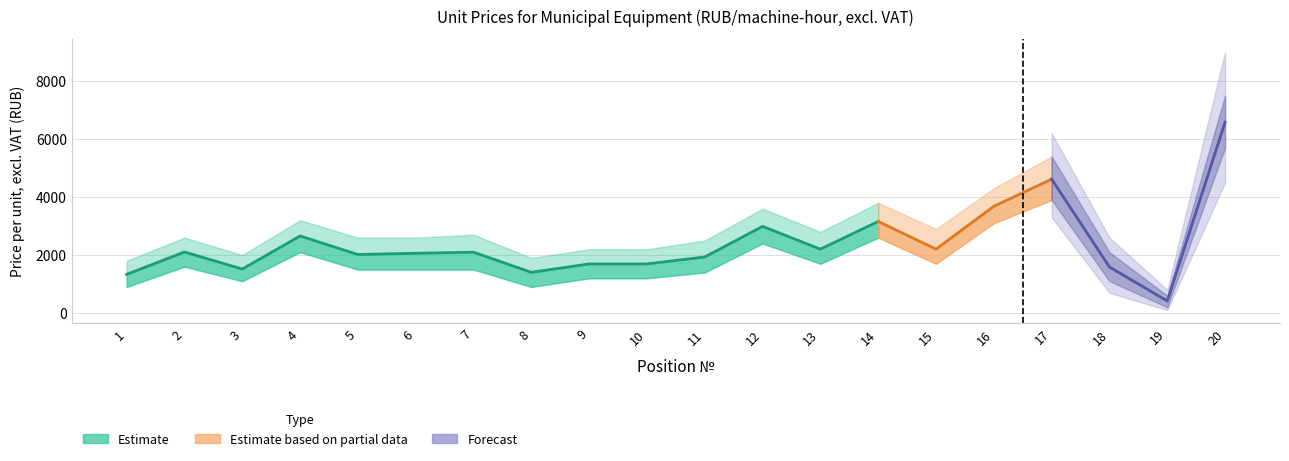

Rank the categories by value from highest to lowest.

20, 17, 16, 14, 12, 4, 15, 13, 2, 7, 6, 5, 11, 9, 10, 18, 3, 8, 1, 19